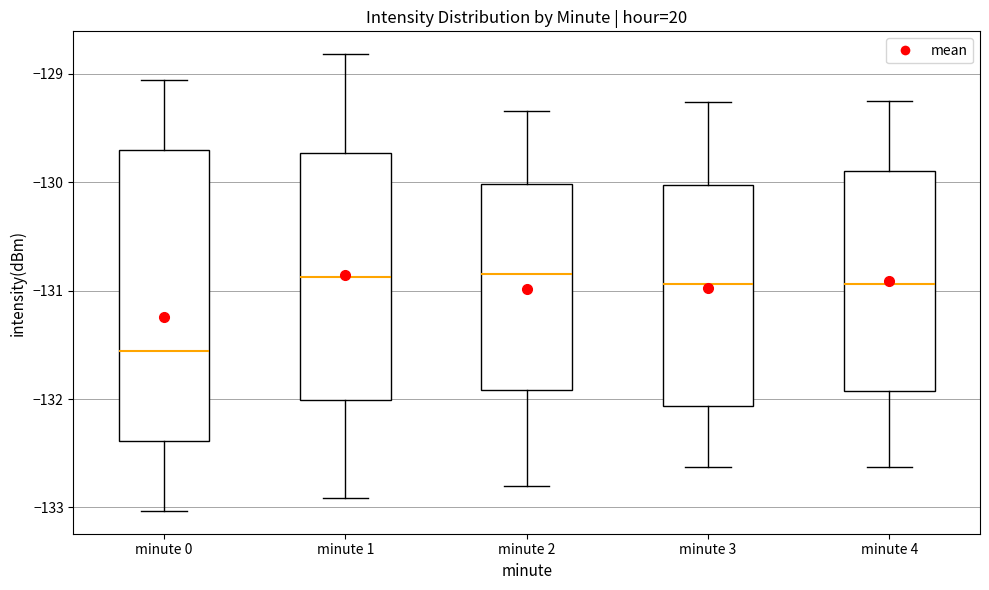

Reading left to right, read every box against the y-axis: the position of its median line, the range the box covers, and the ends of its whiskers. The values are not printed on the chart, so give them approximately, as read against the axis.

minute 0: median -131.6, box -132.4 to -129.7, whiskers -133.0 to -129.1
minute 1: median -130.9, box -132.0 to -129.7, whiskers -132.9 to -128.8
minute 2: median -130.9, box -131.9 to -130.0, whiskers -132.8 to -129.3
minute 3: median -130.9, box -132.1 to -130.0, whiskers -132.6 to -129.3
minute 4: median -130.9, box -131.9 to -129.9, whiskers -132.6 to -129.3